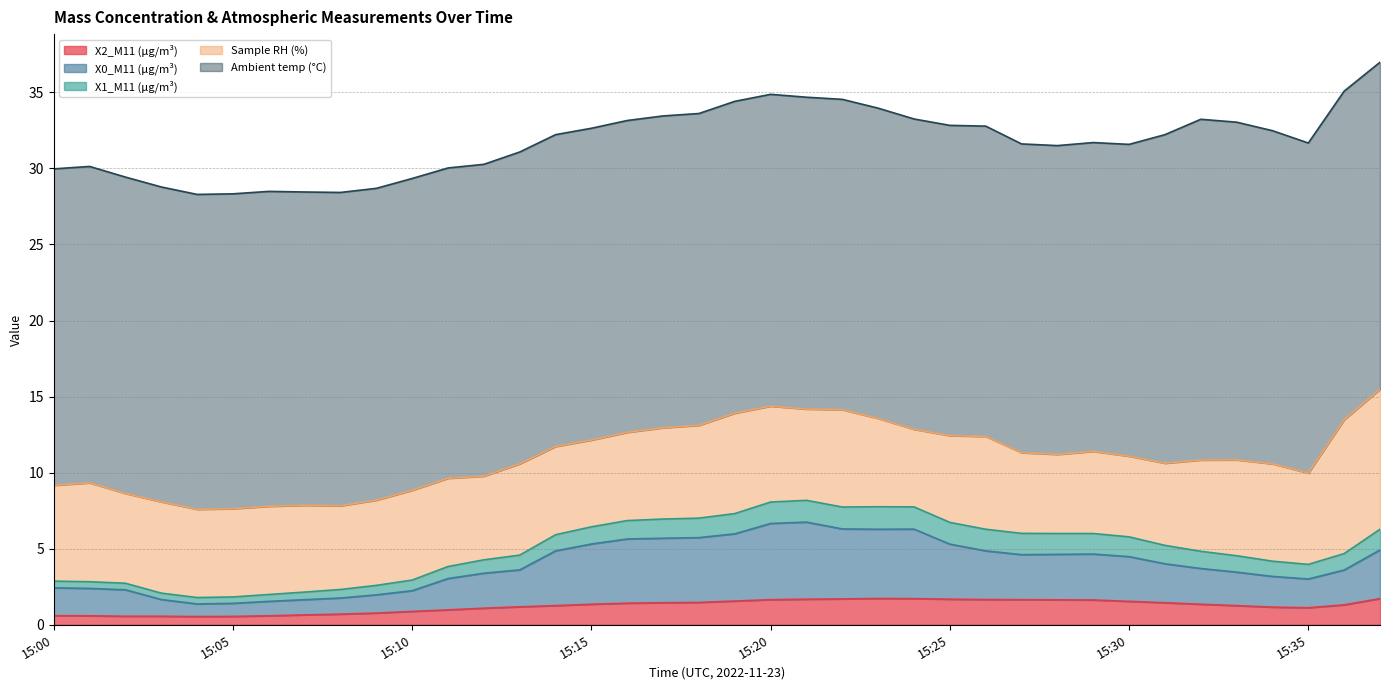

How many data points in X0_M11 (μg/m³) are less than 2?

12